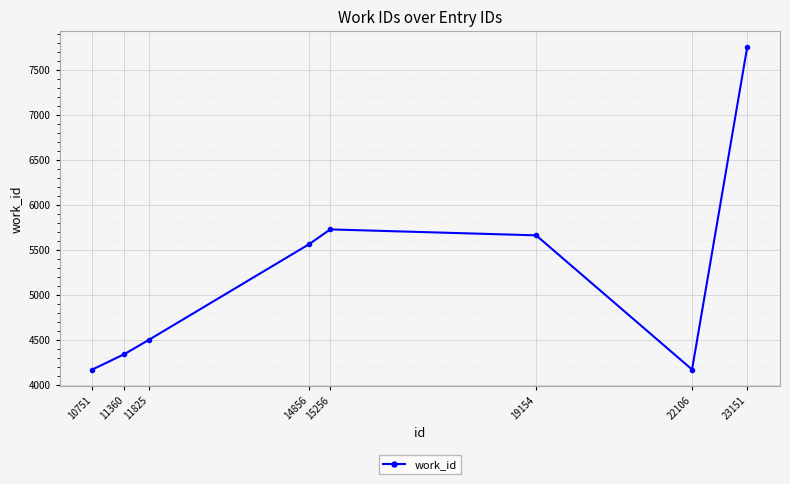

What is the value of the 6th point from the left?

5658